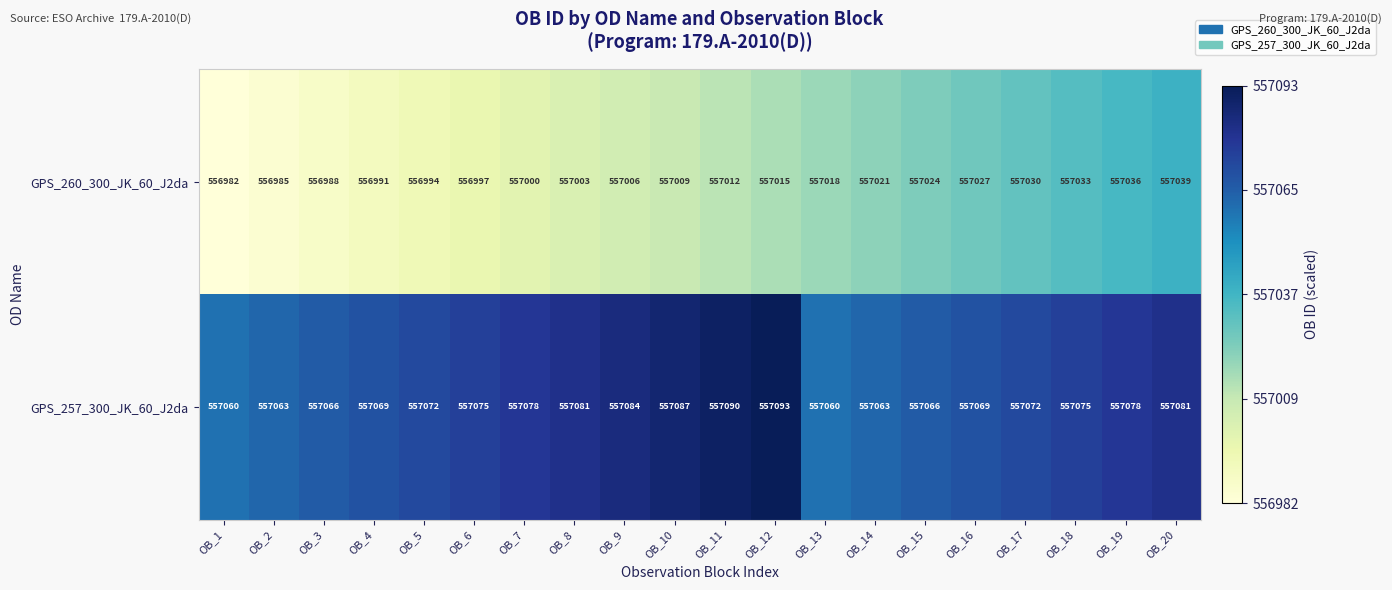

What is the difference between the maximum and minimum values in the GPS_260_300_JK_60_J2da series?

57